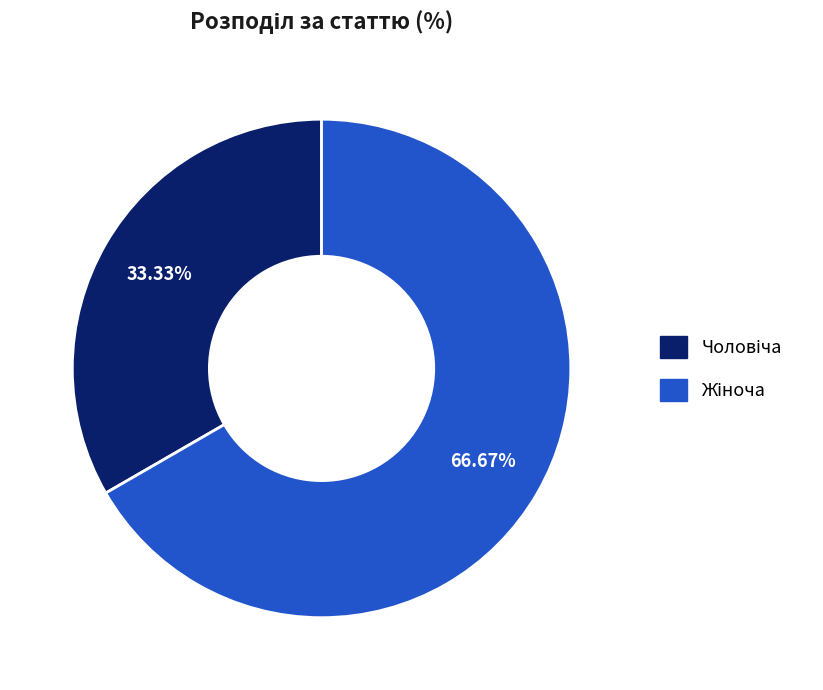

Does any single category account for the majority?

Yes